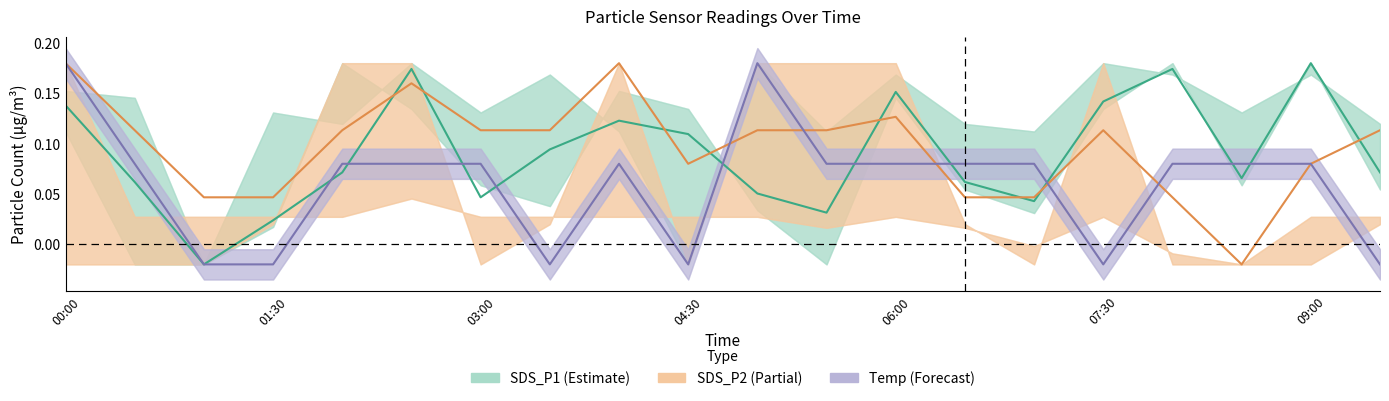

What position from the right is 17?

3